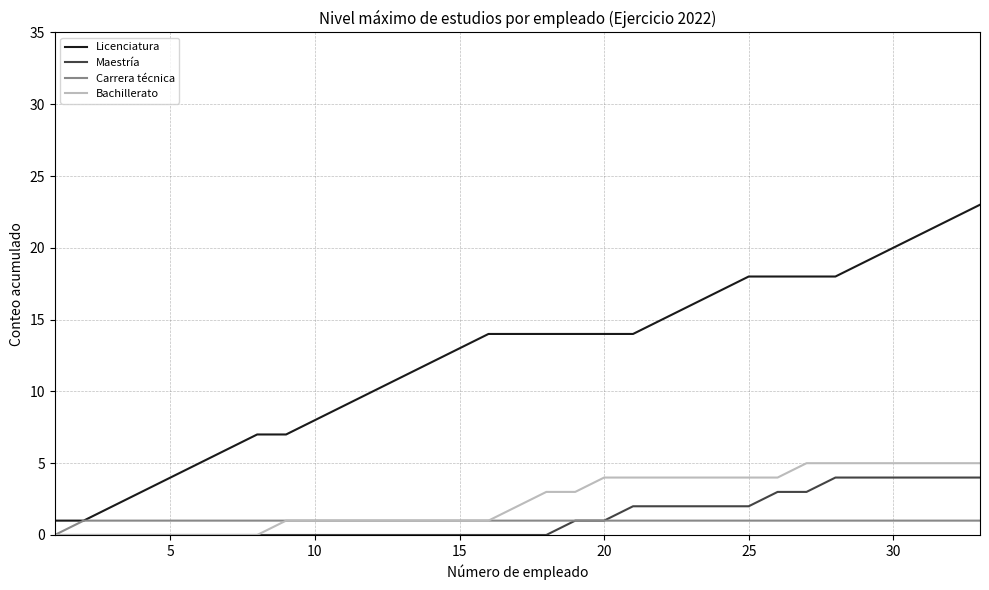

True or false: Licenciatura and Maestría cross at least once.

False